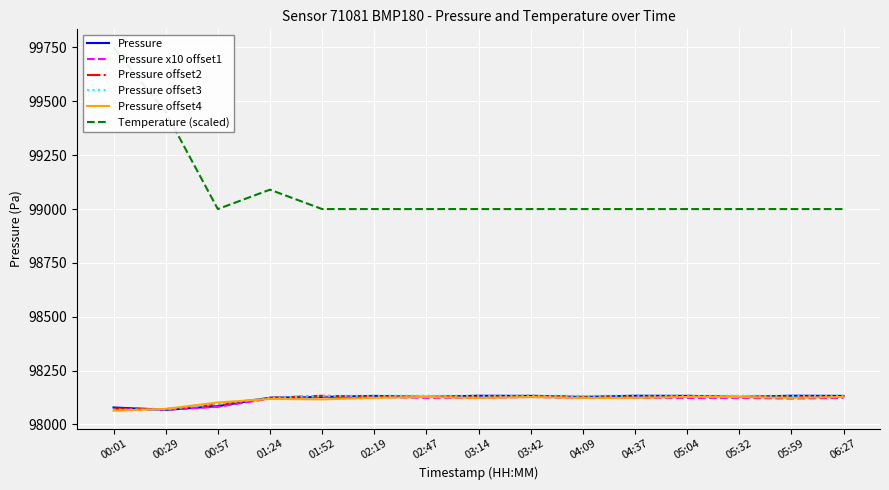

At how many categories does at least one series exceed 98782?

15